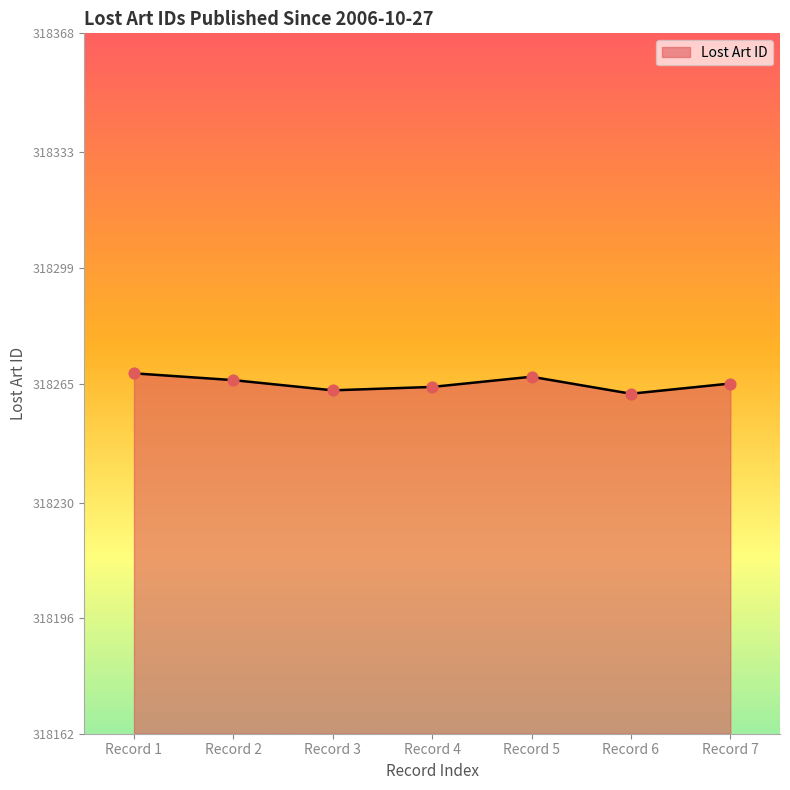

What is the ratio of the value at Record 1 to the value at Record 5?

1.0